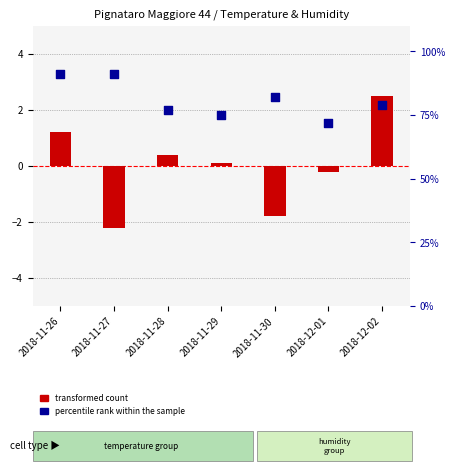

Which series reaches the maximum Y coordinate?

percentile rank within the sample